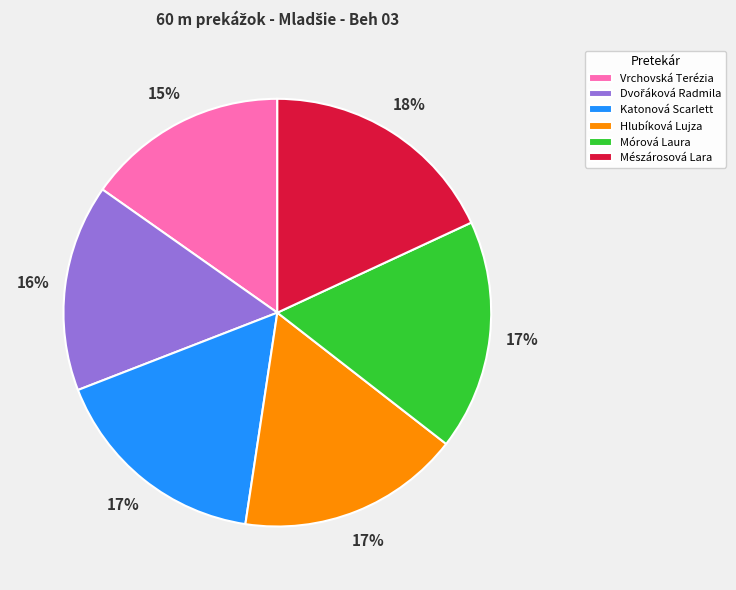

To the nearest percent, what is the average slice percentage?

17%